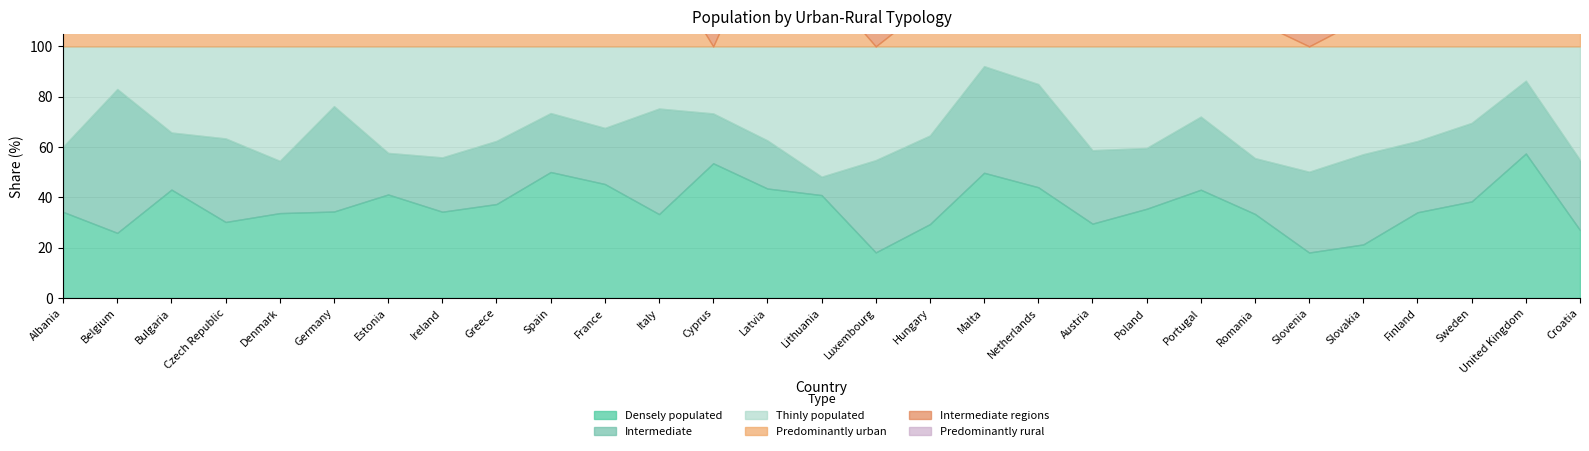

Which series has the largest total across all categories?

Densely populated